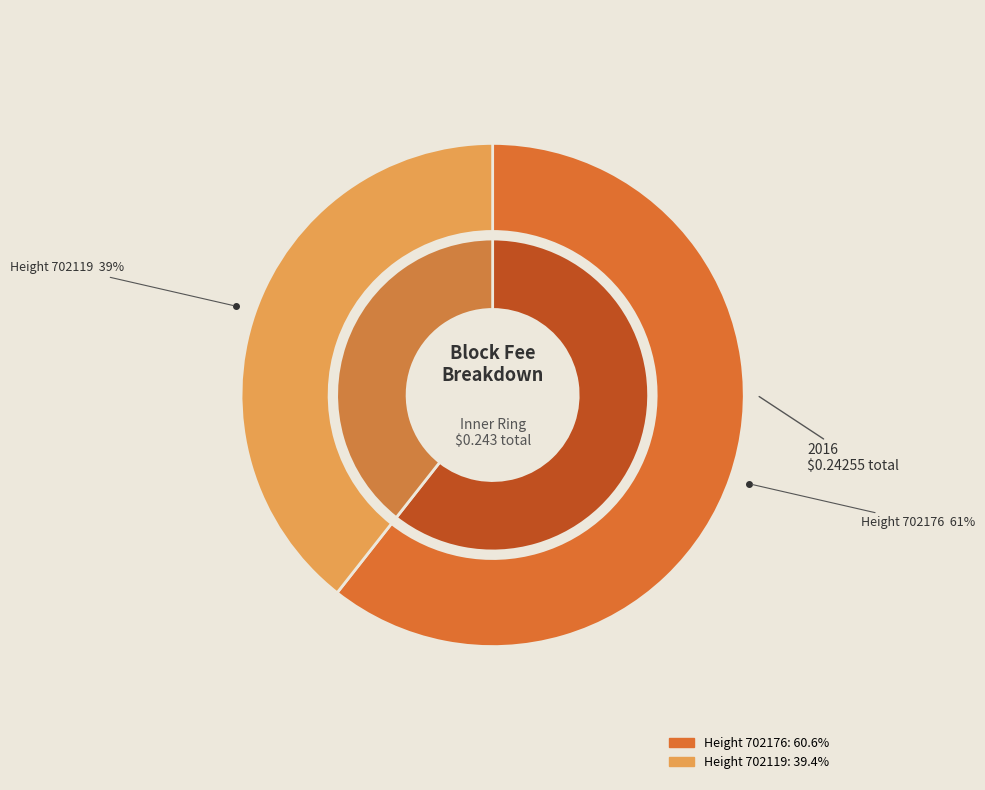

To the nearest percent, what portion does 702176 represent?

61%